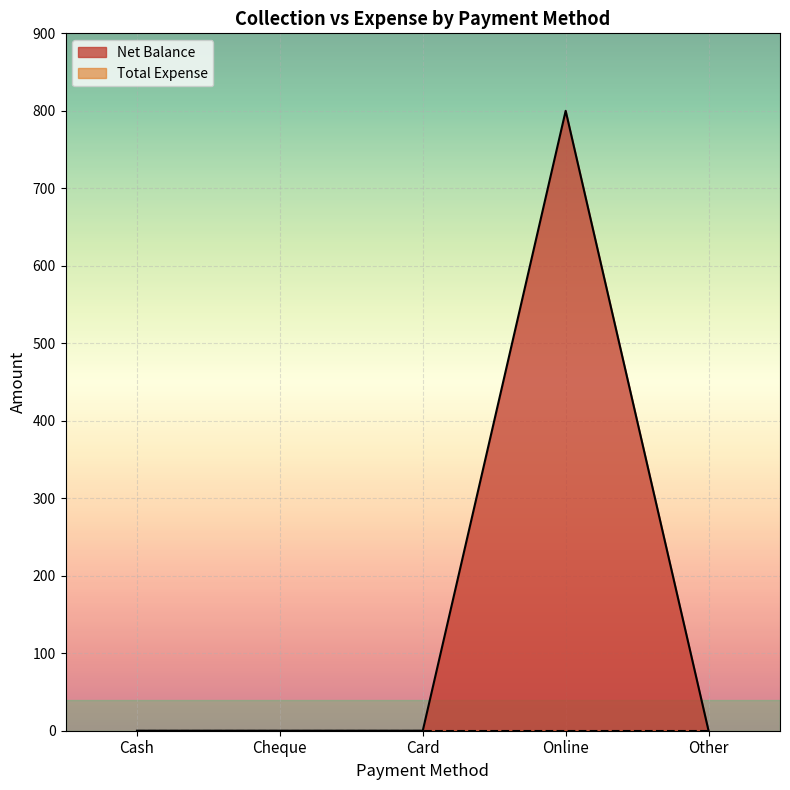

Where is the first local maximum?

Online